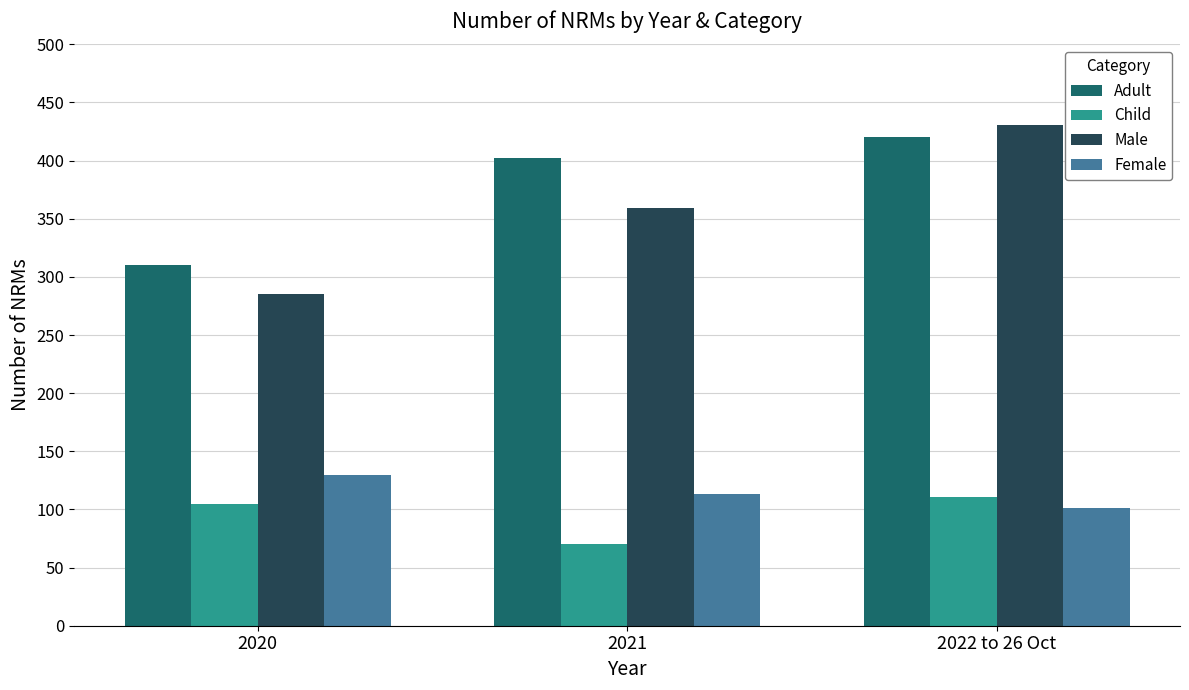

How many bars are there in total?

12